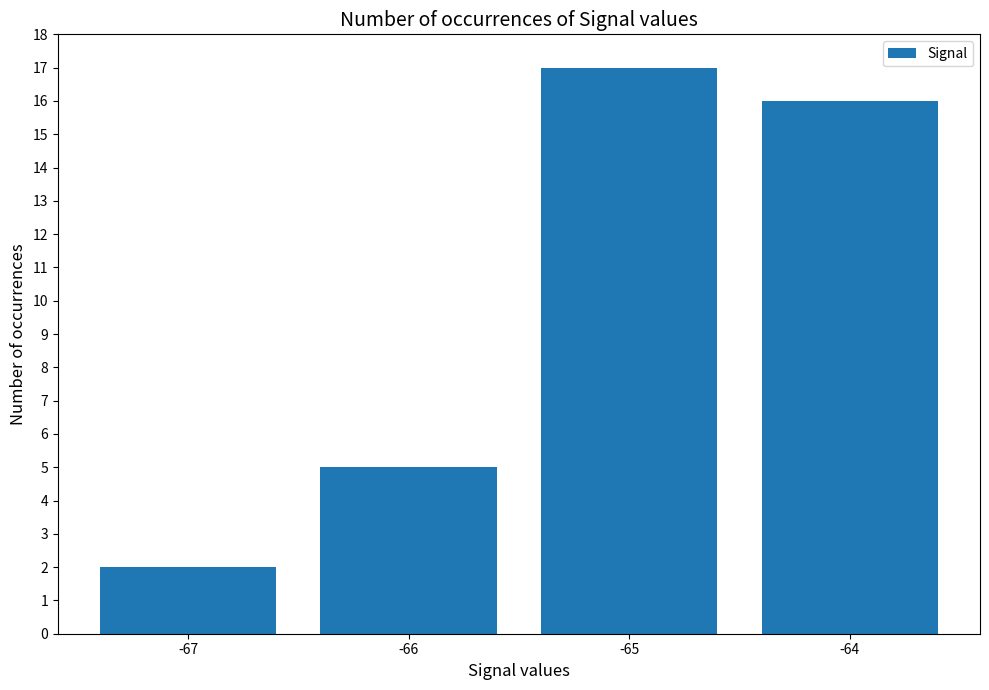

The value at -64 is 16. True or false?

True